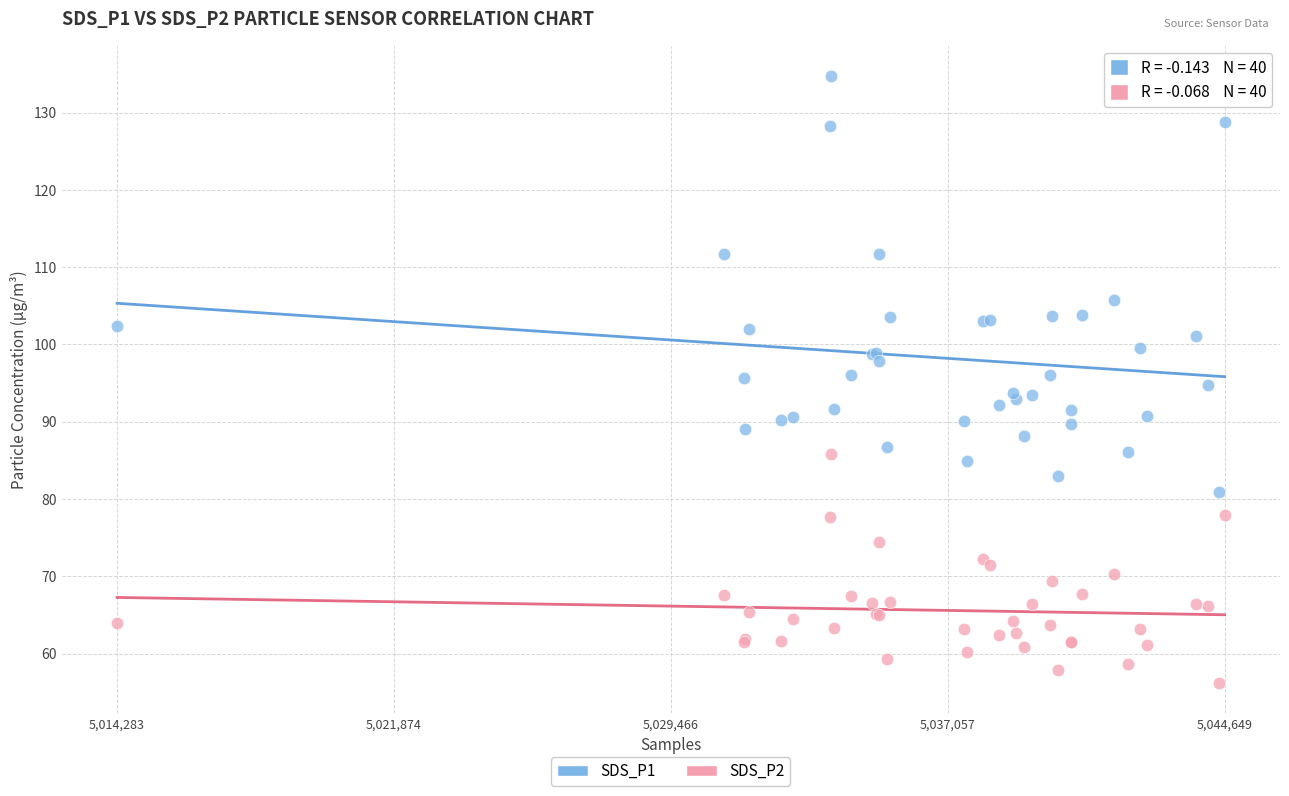

What are all the series names shown in the legend?

SDS_P1, SDS_P2